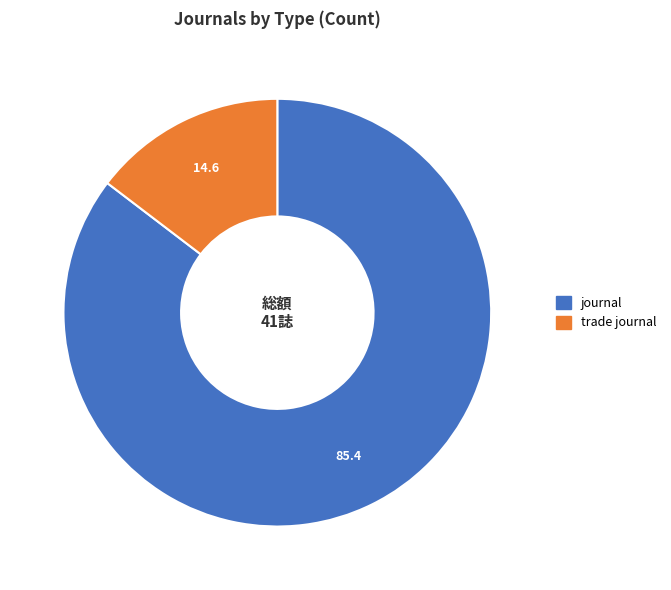

Does journal account for over 50% of the chart?

Yes